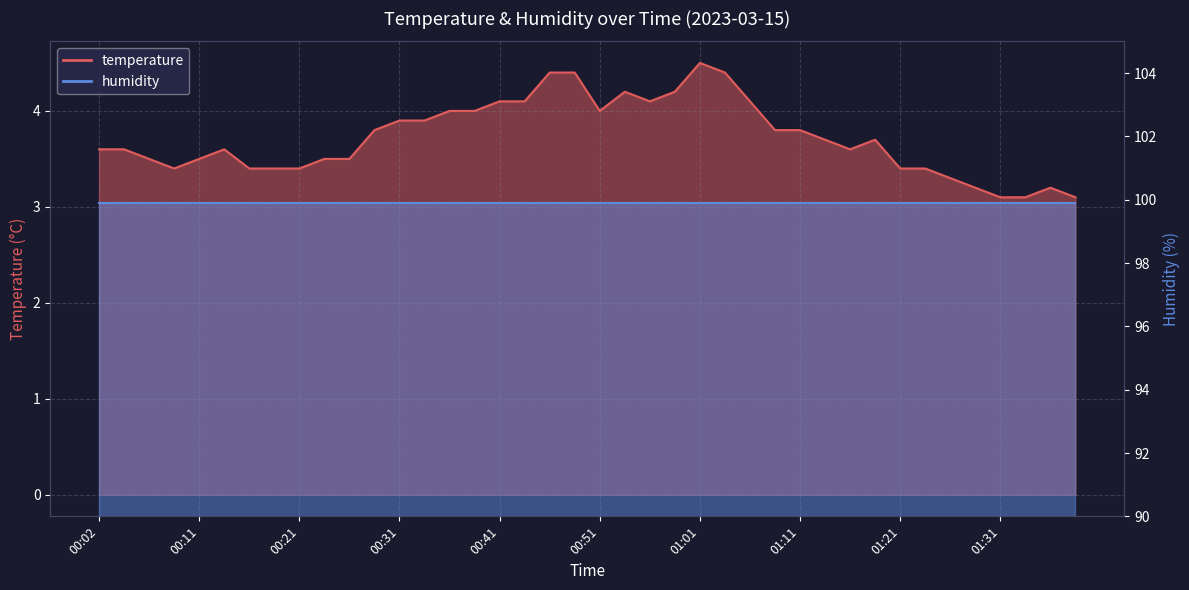

Which label corresponds to the smallest value in the chart?

01:31